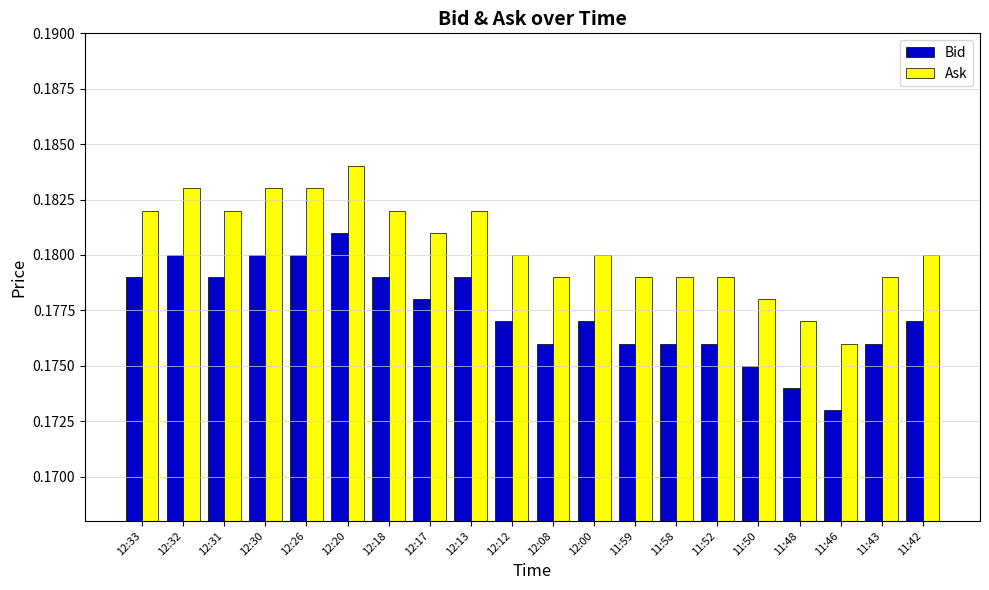

At how many categories does at least one series exceed 0?

20